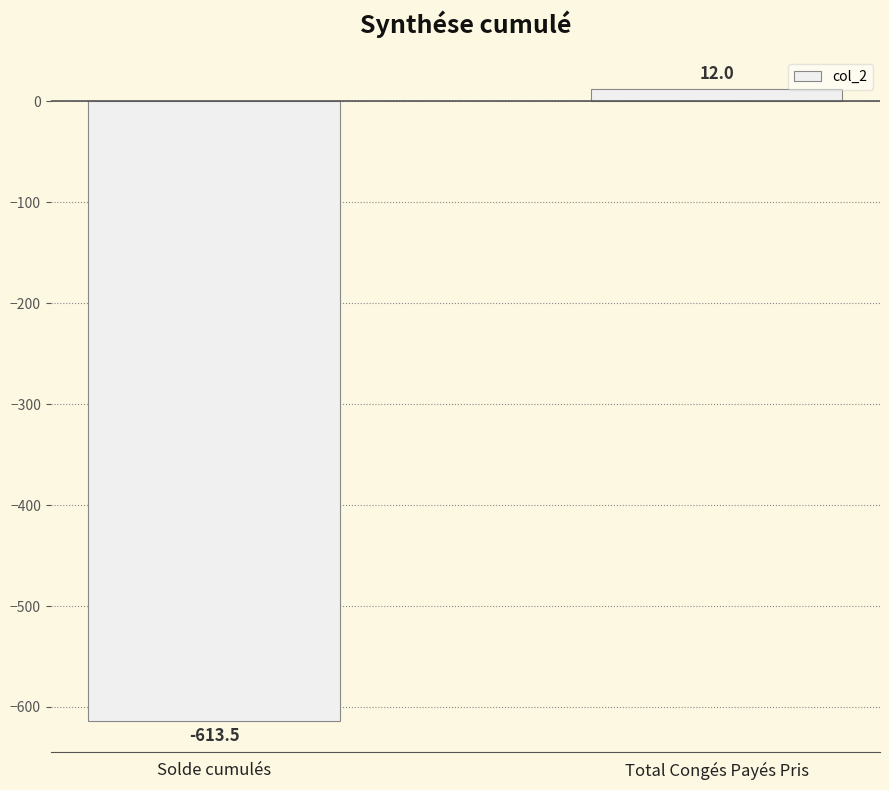

What is the difference between the maximum and minimum values?

625.5